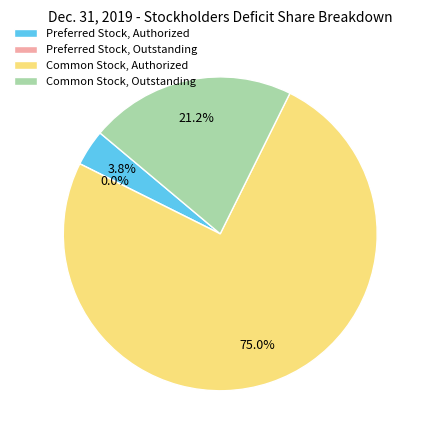

To the nearest percent, what is the difference between the Preferred Stock, Outstanding and Preferred Stock, Authorized slice percentages?

4%